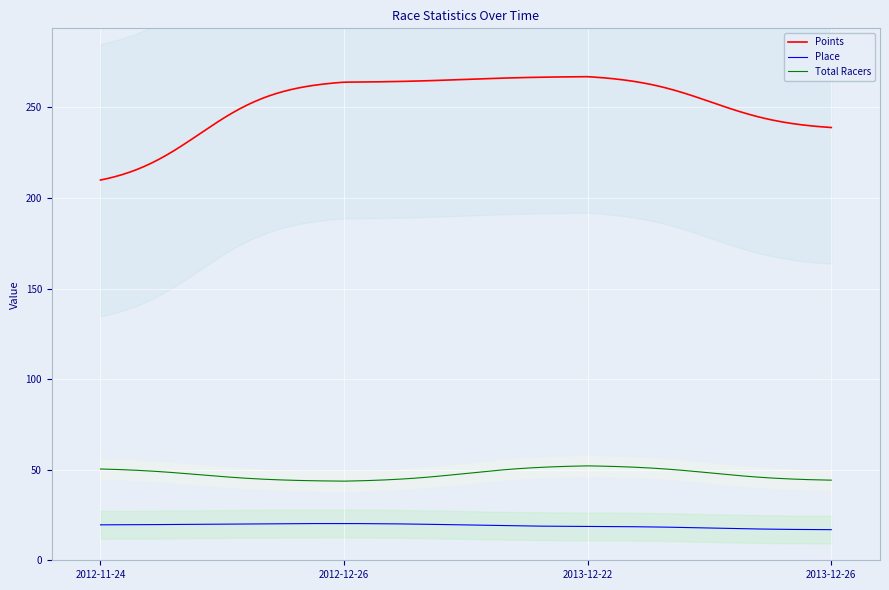

True or false: Total Racers and Place cross at least once.

False